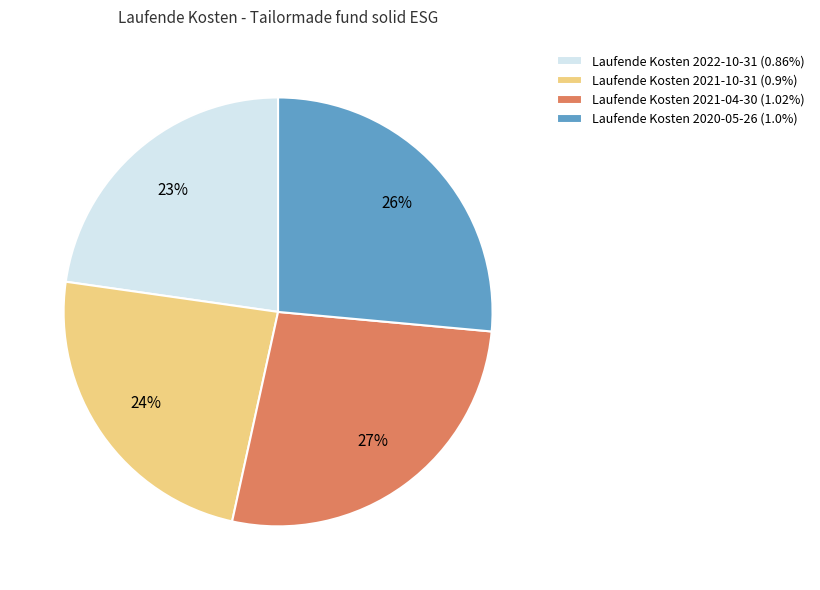

To the nearest percent, what is the combined percentage of Laufende Kosten 2021-04-30 (1.02%) and Laufende Kosten 2021-10-31 (0.9%)?

51%